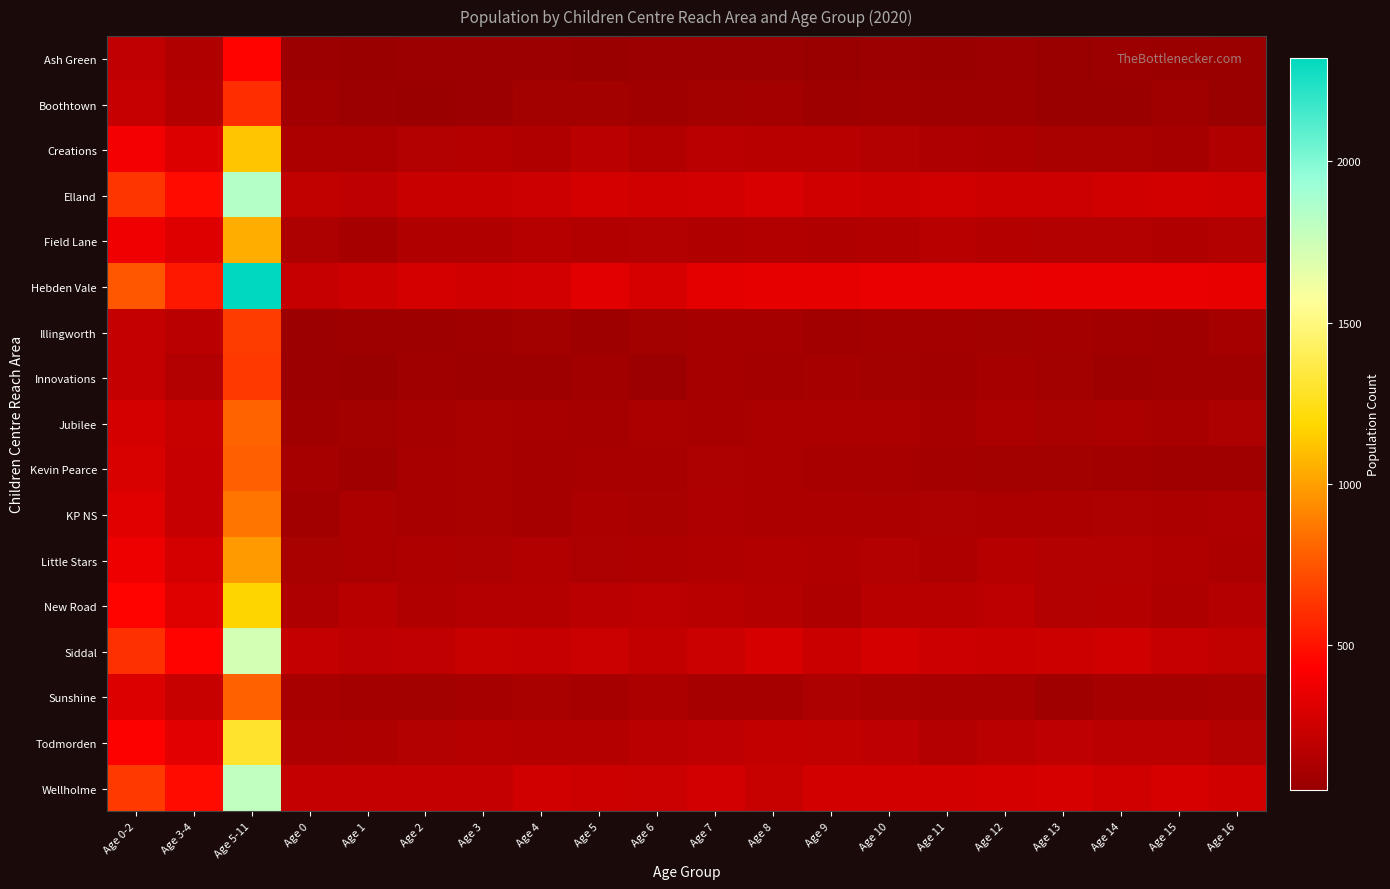

Reading left to right, extract all data points from this chart.

Ash Green: Age 0-2=200	Age 3-4=144	Age 5-11=443	Age 0=68	Age 1=61	Age 2=71	Age 3=72	Age 4=72	Age 5=60	Age 6=67	Age 7=66	Age 8=65	Age 9=53	Age 10=70	Age 11=62	Age 12=70	Age 13=53	Age 14=67	Age 15=56	Age 16=51
Boothtown: Age 0-2=223	Age 3-4=160	Age 5-11=597	Age 0=89	Age 1=73	Age 2=61	Age 3=68	Age 4=92	Age 5=91	Age 6=81	Age 7=95	Age 8=99	Age 9=76	Age 10=79	Age 11=76	Age 12=74	Age 13=63	Age 14=59	Age 15=83	Age 16=52
Creations: Age 0-2=396	Age 3-4=301	Age 5-11=1124	Age 0=123	Age 1=122	Age 2=151	Age 3=160	Age 4=141	Age 5=181	Age 6=148	Age 7=179	Age 8=168	Age 9=168	Age 10=149	Age 11=131	Age 12=124	Age 13=115	Age 14=117	Age 15=105	Age 16=142
Elland: Age 0-2=629	Age 3-4=474	Age 5-11=1841	Age 0=206	Age 1=193	Age 2=230	Age 3=230	Age 4=244	Age 5=277	Age 6=252	Age 7=266	Age 8=287	Age 9=257	Age 10=247	Age 11=255	Age 12=249	Age 13=245	Age 14=258	Age 15=272	Age 16=256
Field Lane: Age 0-2=375	Age 3-4=309	Age 5-11=1045	Age 0=129	Age 1=103	Age 2=143	Age 3=144	Age 4=165	Age 5=148	Age 6=153	Age 7=142	Age 8=148	Age 9=141	Age 10=146	Age 11=167	Age 12=159	Age 13=152	Age 14=152	Age 15=144	Age 16=151
Hebden Vale: Age 0-2=748	Age 3-4=525	Age 5-11=2322	Age 0=221	Age 1=250	Age 2=277	Age 3=260	Age 4=265	Age 5=322	Age 6=280	Age 7=335	Age 8=340	Age 9=340	Age 10=355	Age 11=350	Age 12=349	Age 13=357	Age 14=357	Age 15=354	Age 16=345
Illingworth: Age 0-2=217	Age 3-4=180	Age 5-11=655	Age 0=66	Age 1=77	Age 2=74	Age 3=85	Age 4=95	Age 5=76	Age 6=91	Age 7=103	Age 8=104	Age 9=88	Age 10=96	Age 11=97	Age 12=93	Age 13=97	Age 14=88	Age 15=86	Age 16=102
Innovations: Age 0-2=212	Age 3-4=153	Age 5-11=645	Age 0=70	Age 1=61	Age 2=81	Age 3=77	Age 4=76	Age 5=90	Age 6=70	Age 7=105	Age 8=97	Age 9=103	Age 10=93	Age 11=87	Age 12=103	Age 13=95	Age 14=76	Age 15=86	Age 16=83
Jubilee: Age 0-2=274	Age 3-4=225	Age 5-11=800	Age 0=80	Age 1=91	Age 2=103	Age 3=115	Age 4=110	Age 5=105	Age 6=119	Age 7=111	Age 8=118	Age 9=123	Age 10=123	Age 11=101	Age 12=122	Age 13=114	Age 14=119	Age 15=113	Age 16=128
Kevin Pearce: Age 0-2=294	Age 3-4=221	Age 5-11=786	Age 0=104	Age 1=78	Age 2=112	Age 3=114	Age 4=107	Age 5=111	Age 6=110	Age 7=128	Age 8=120	Age 9=110	Age 10=110	Age 11=97	Age 12=94	Age 13=94	Age 14=88	Age 15=83	Age 16=83
KP NS: Age 0-2=319	Age 3-4=222	Age 5-11=861	Age 0=87	Age 1=121	Age 2=111	Age 3=117	Age 4=105	Age 5=122	Age 6=116	Age 7=132	Age 8=119	Age 9=124	Age 10=121	Age 11=127	Age 12=120	Age 13=126	Age 14=128	Age 15=122	Age 16=131
Little Stars: Age 0-2=372	Age 3-4=274	Age 5-11=985	Age 0=114	Age 1=119	Age 2=139	Age 3=129	Age 4=145	Age 5=129	Age 6=136	Age 7=144	Age 8=145	Age 9=143	Age 10=150	Age 11=138	Age 12=164	Age 13=153	Age 14=150	Age 15=144	Age 16=126
New Road: Age 0-2=442	Age 3-4=316	Age 5-11=1175	Age 0=131	Age 1=168	Age 2=143	Age 3=156	Age 4=160	Age 5=179	Age 6=186	Age 7=170	Age 8=159	Age 9=139	Age 10=168	Age 11=174	Age 12=186	Age 13=152	Age 14=159	Age 15=138	Age 16=157
Siddal: Age 0-2=610	Age 3-4=445	Age 5-11=1725	Age 0=214	Age 1=197	Age 2=199	Age 3=225	Age 4=220	Age 5=241	Age 6=209	Age 7=238	Age 8=282	Age 9=236	Age 10=275	Age 11=244	Age 12=233	Age 13=248	Age 14=251	Age 15=220	Age 16=204
Sunshine: Age 0-2=301	Age 3-4=224	Age 5-11=791	Age 0=111	Age 1=97	Age 2=93	Age 3=107	Age 4=117	Age 5=102	Age 6=124	Age 7=107	Age 8=103	Age 9=129	Age 10=117	Age 11=109	Age 12=111	Age 13=81	Age 14=103	Age 15=100	Age 16=109
Todmorden: Age 0-2=425	Age 3-4=322	Age 5-11=1297	Age 0=135	Age 1=138	Age 2=152	Age 3=162	Age 4=160	Age 5=159	Age 6=179	Age 7=193	Age 8=208	Age 9=206	Age 10=196	Age 11=156	Age 12=184	Age 13=196	Age 14=177	Age 15=180	Age 16=151
Wellholme: Age 0-2=647	Age 3-4=476	Age 5-11=1795	Age 0=217	Age 1=217	Age 2=213	Age 3=214	Age 4=262	Age 5=248	Age 6=240	Age 7=267	Age 8=226	Age 9=271	Age 10=272	Age 11=271	Age 12=273	Age 13=282	Age 14=252	Age 15=286	Age 16=256